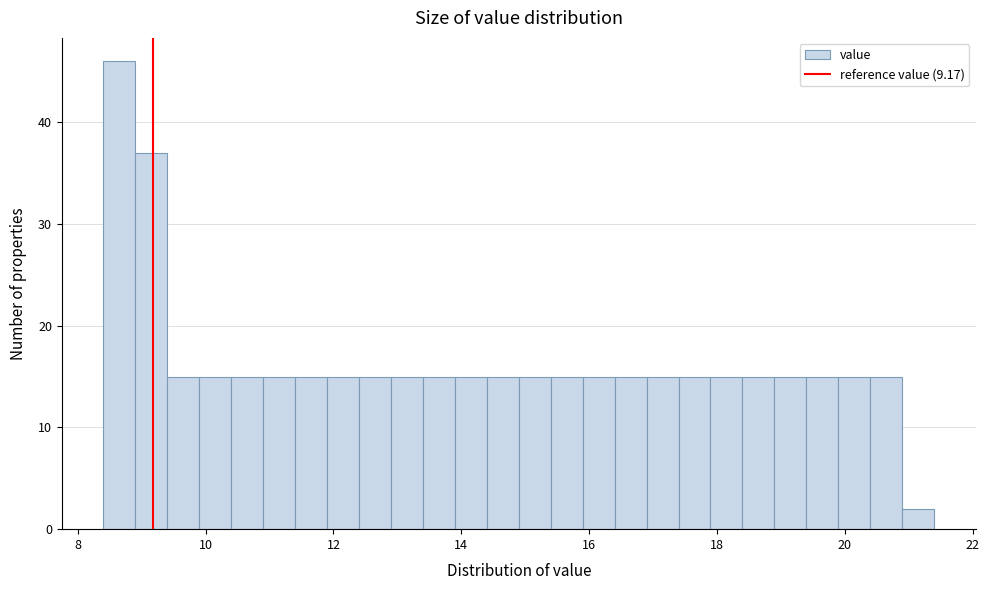

Around what value on the x-axis is the tallest bar? Give the approximate position of its centre, as read against the axis.

8.6